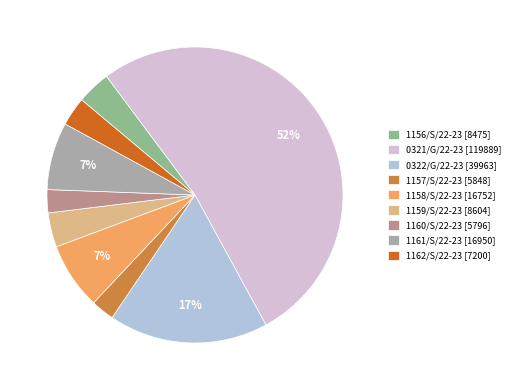

Which category accounts for the majority?

0321/G/22-23 [119889]